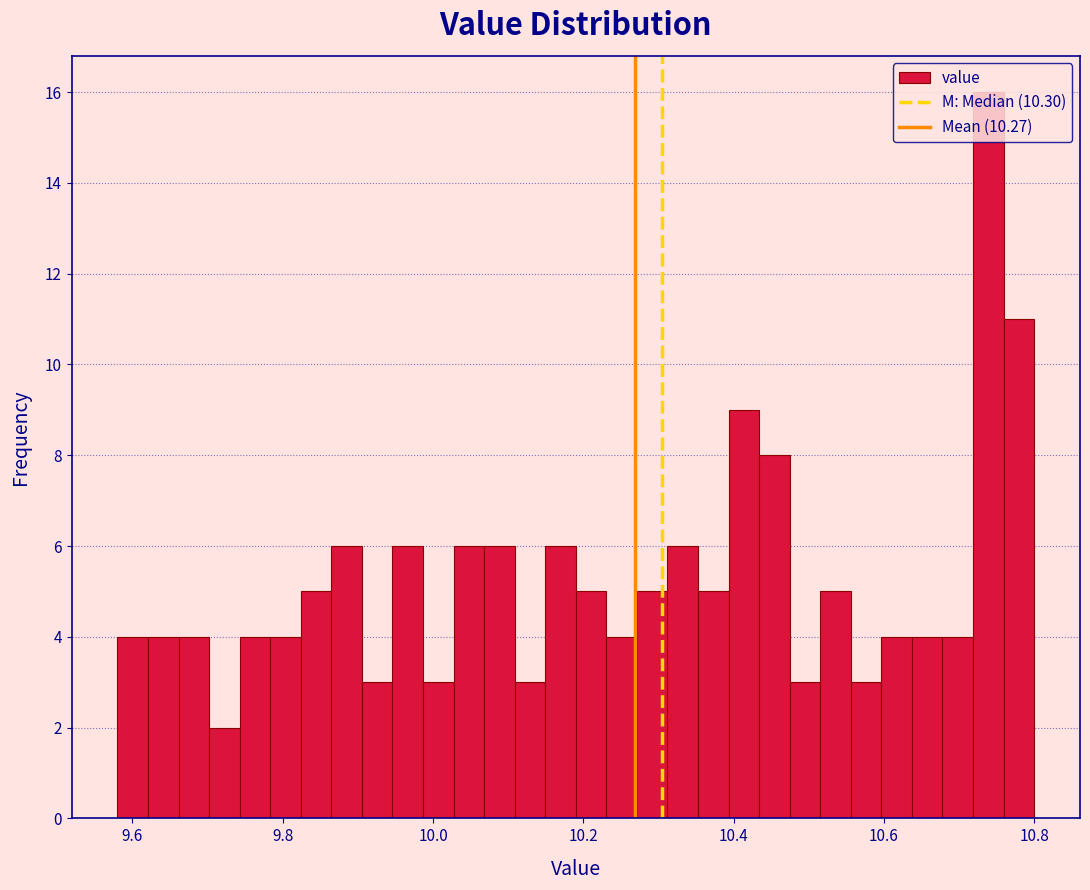

Read against the x-axis, roughly where is the centre of the tallest bar?

10.74